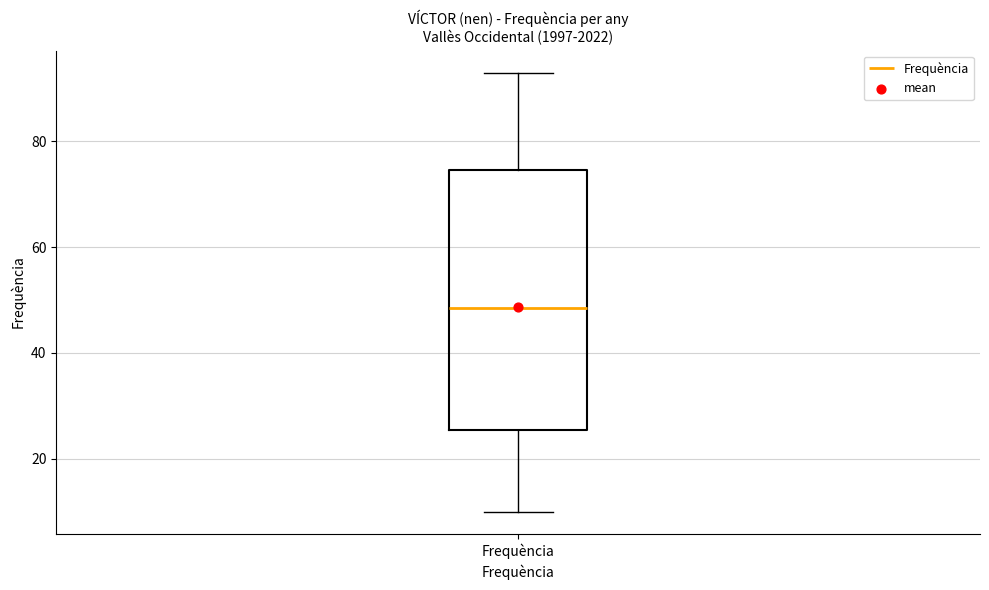

Where does the upper whisker of the box for Frequència end on the y-axis? The values are not printed on the chart, so give them approximately, as read against the axis.

94